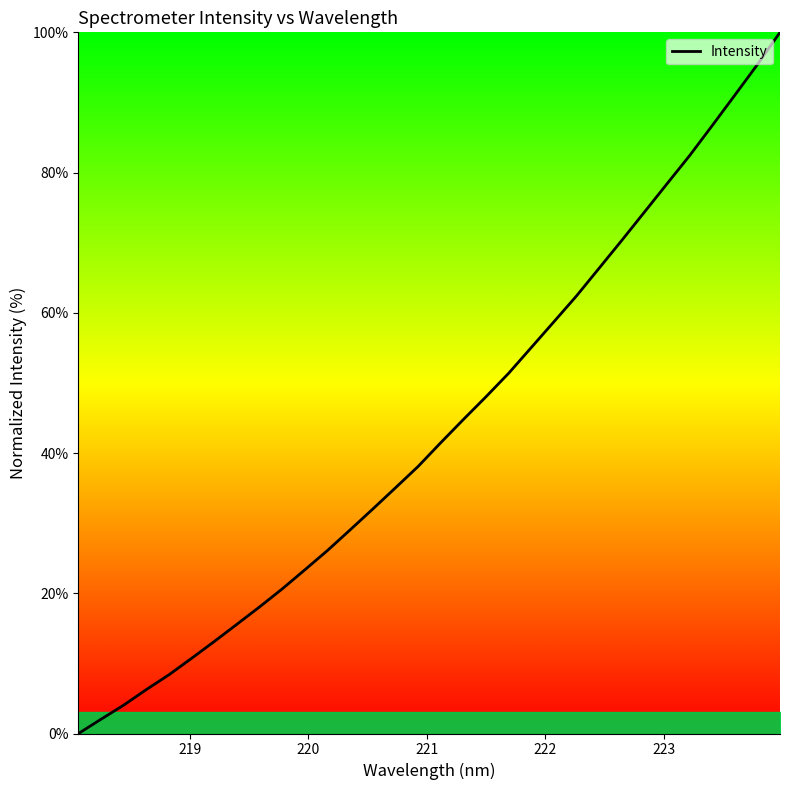

What is the maximum value shown in the chart?

100.0